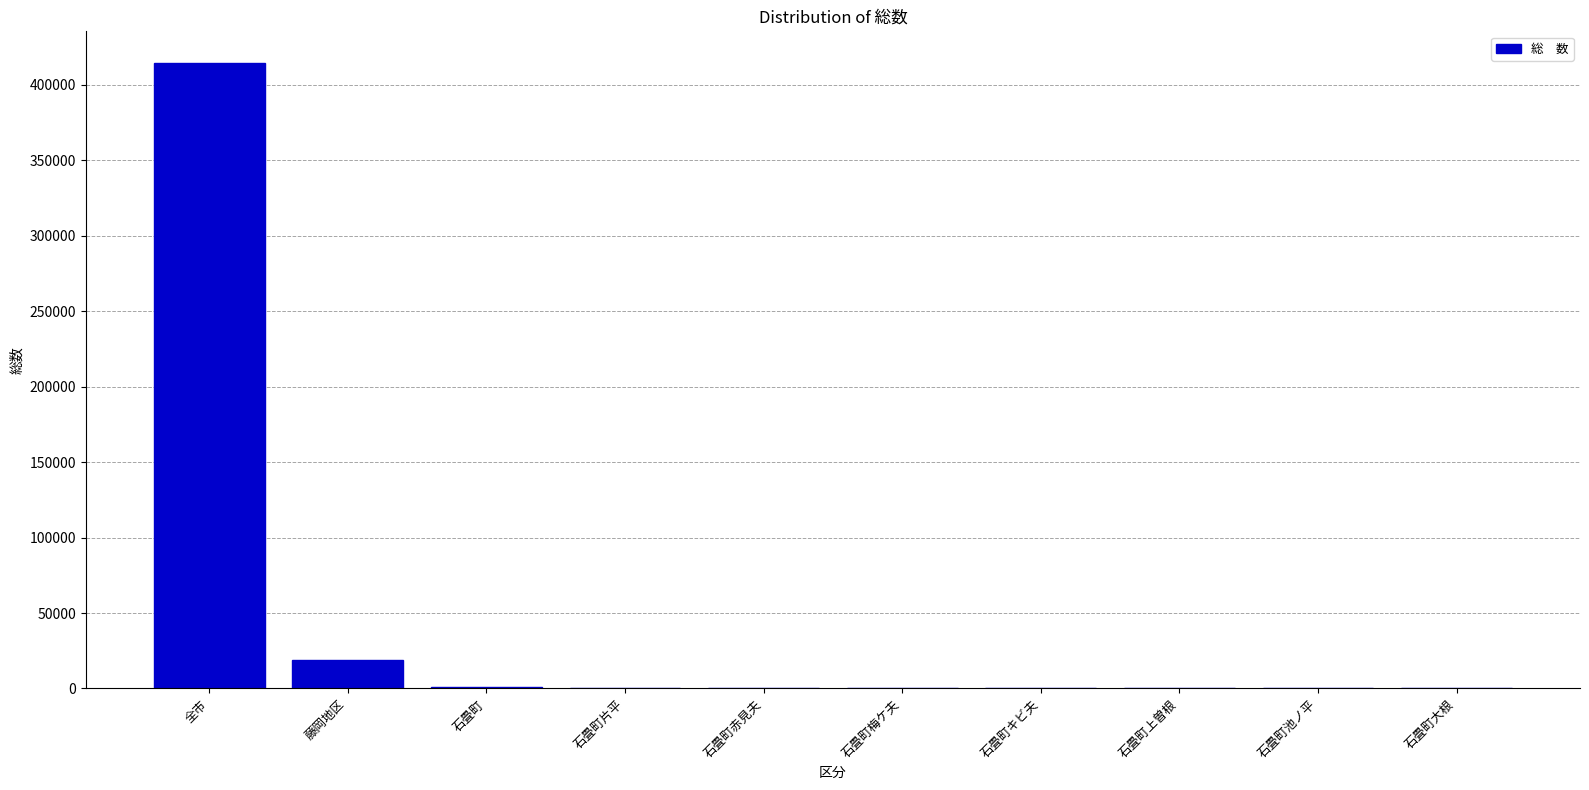

At which label is the value closest to 207256?

藤岡地区